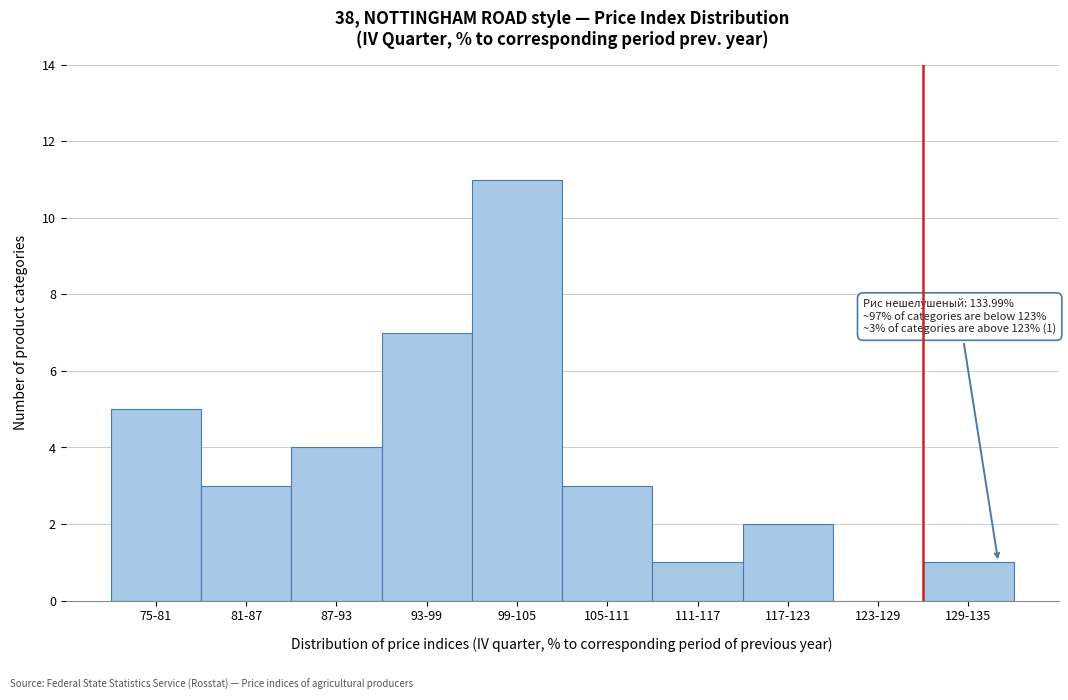

Reading left to right, list all the values displayed in this chart.

75-81=5	81-87=3	87-93=4	93-99=7	99-105=11	105-111=3	111-117=1	117-123=2	123-129=0	129-135=1